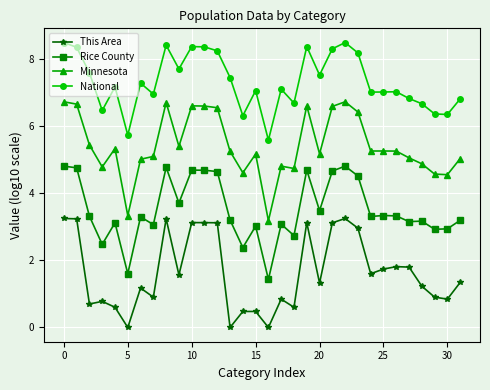

What is the value of the Rice County point at the 5th from the left?

3.1